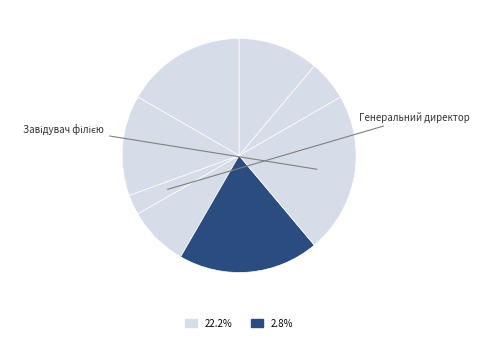

Is there any slice that represents more than half of the pie?

No